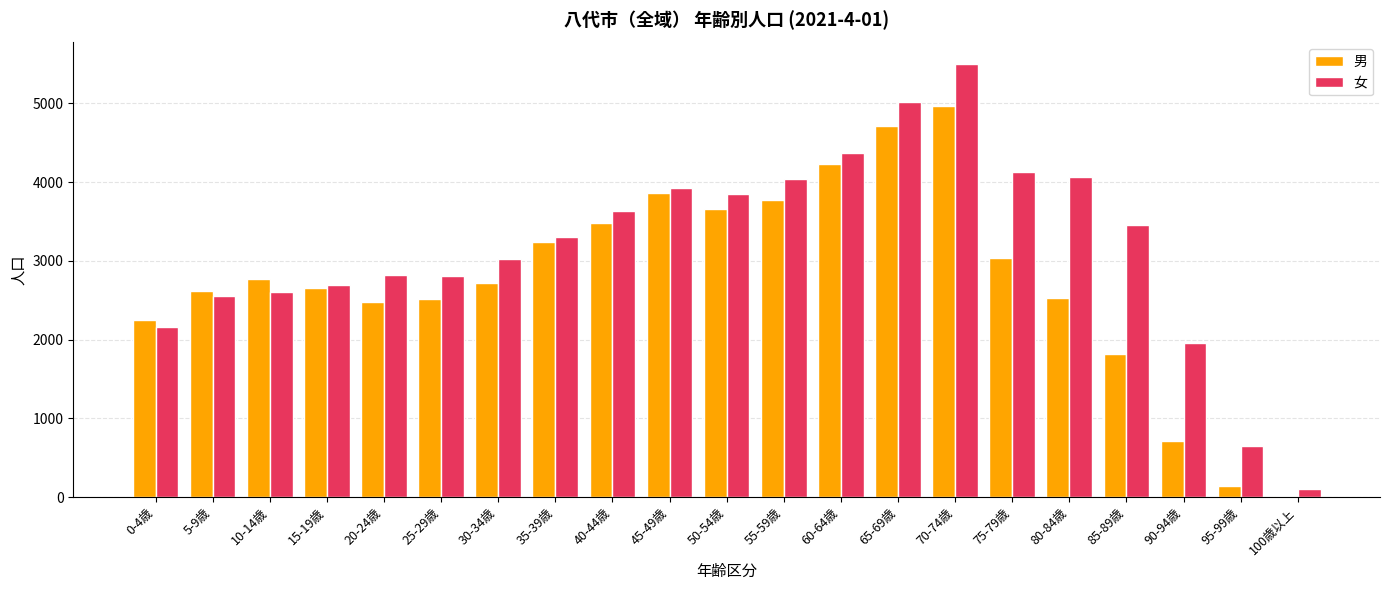

Does the chart contain stacked bars?

No